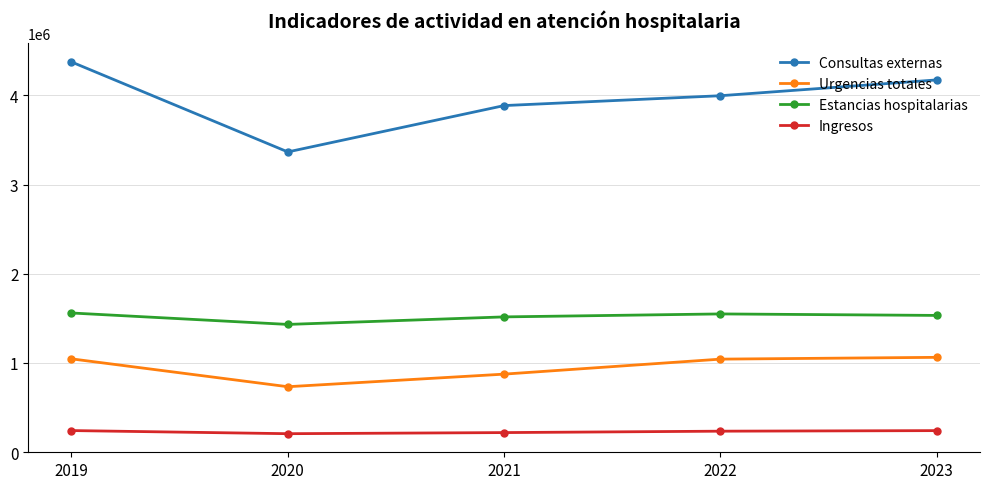

True or false: Consultas externas and Ingresos intersect in this chart.

False